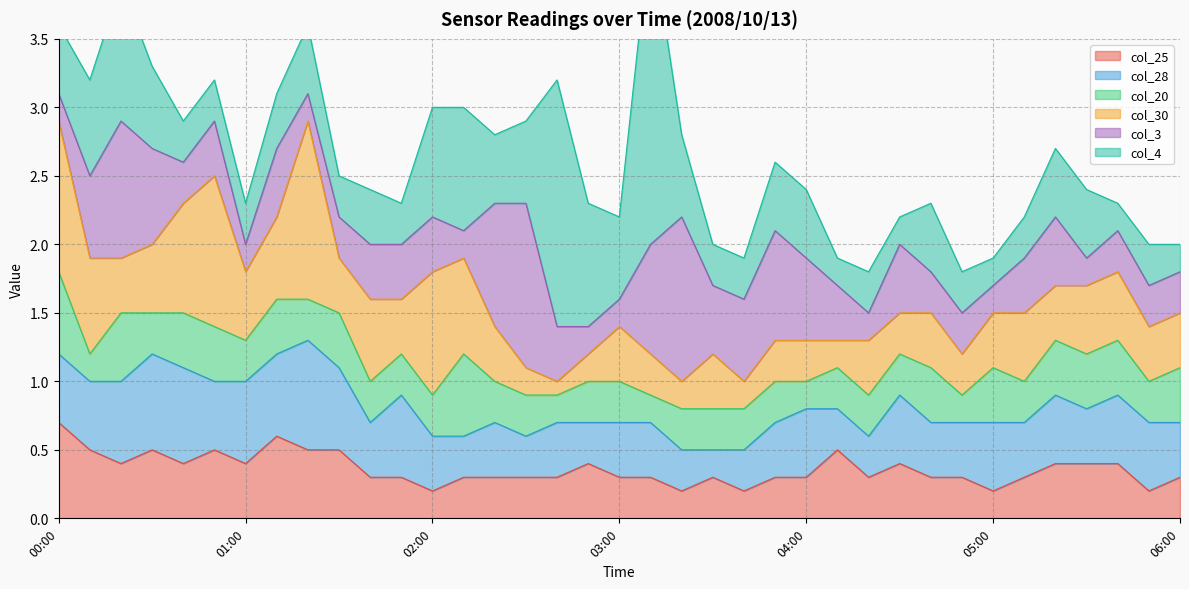

What position from the right is 00:40?

33